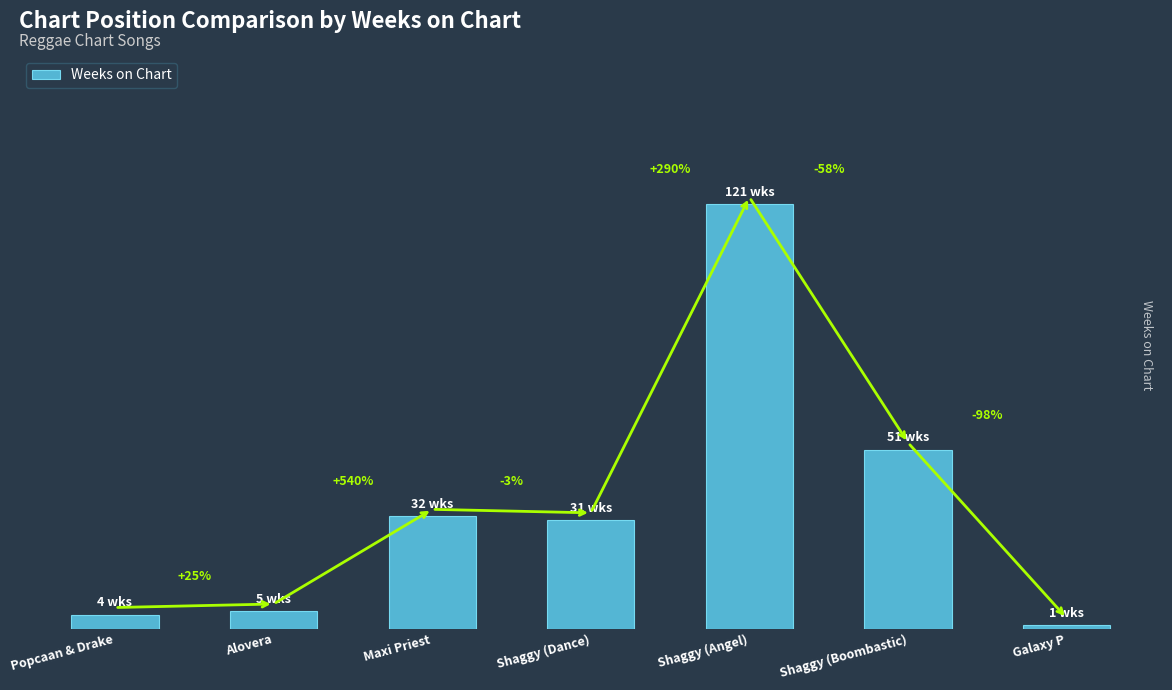

Reading left to right, list all the values displayed in this chart.

4	5	32	31	121	51	1